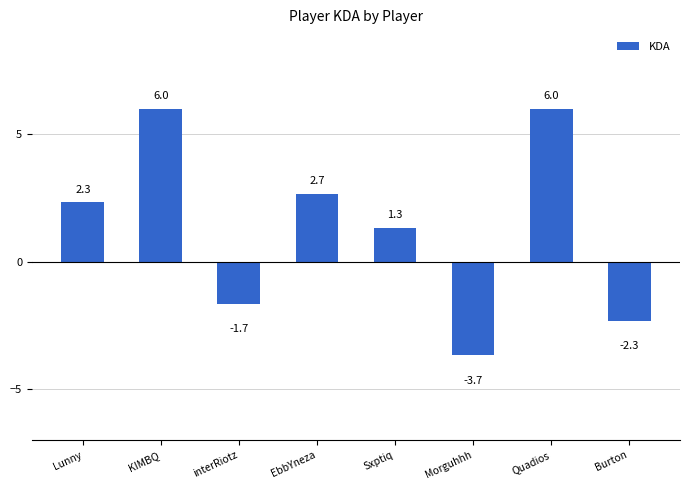

Reading left to right, extract all data points from this chart.

Lunny=2.3	KIMBQ=6.0	interRiotz=-1.7	EbbYneza=2.7	Sxptiq=1.3	Morguhhh=-3.7	Quadios=6.0	Burton=-2.3